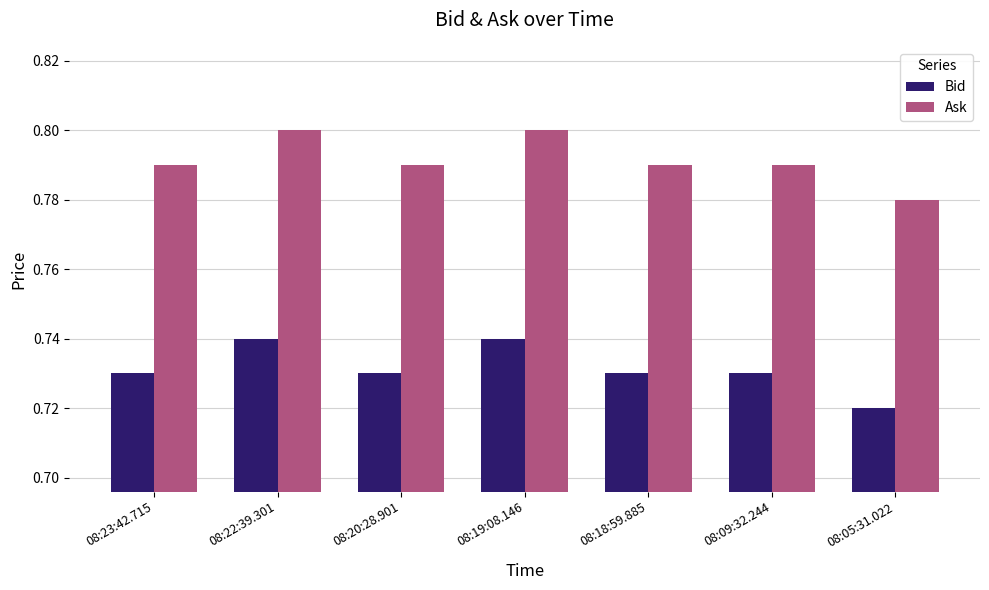

How many Bid values are between 0 and 1?

7